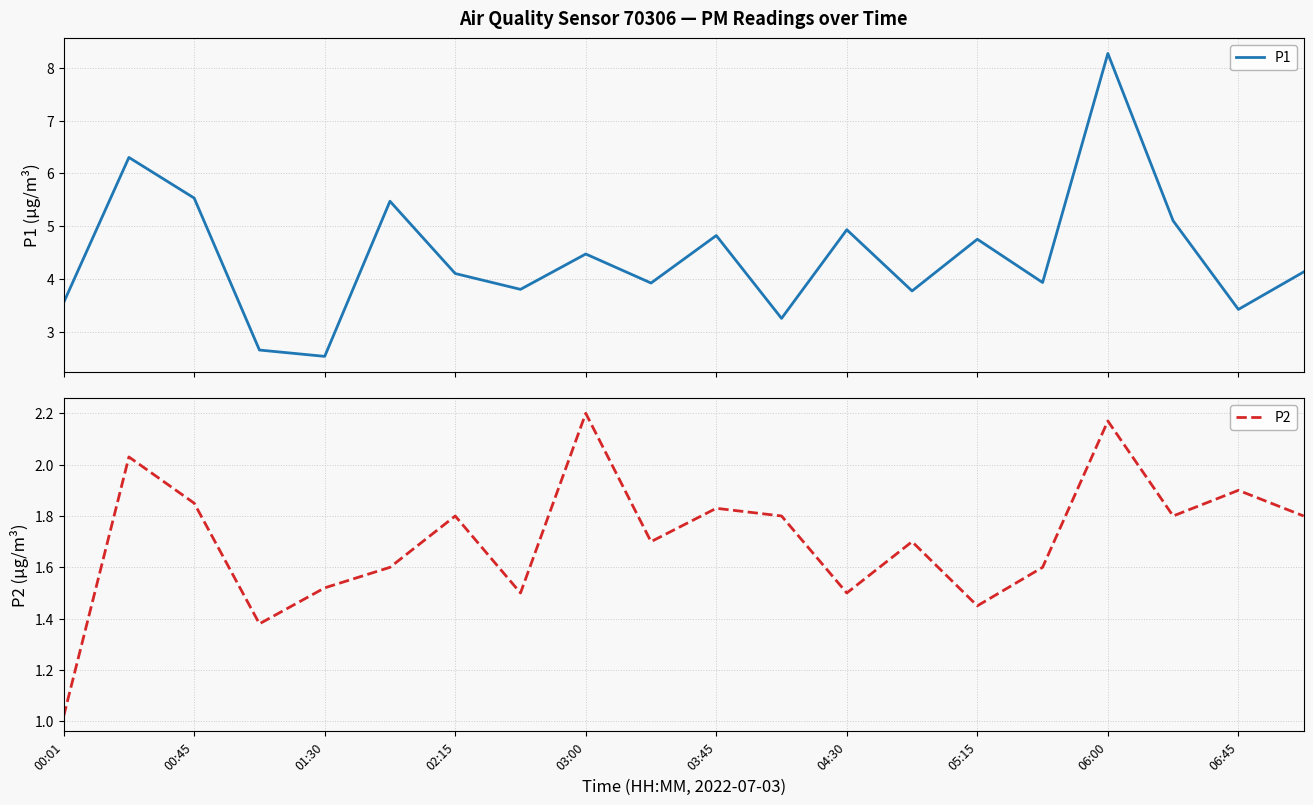

What are all the series names shown in the legend?

P1, P2